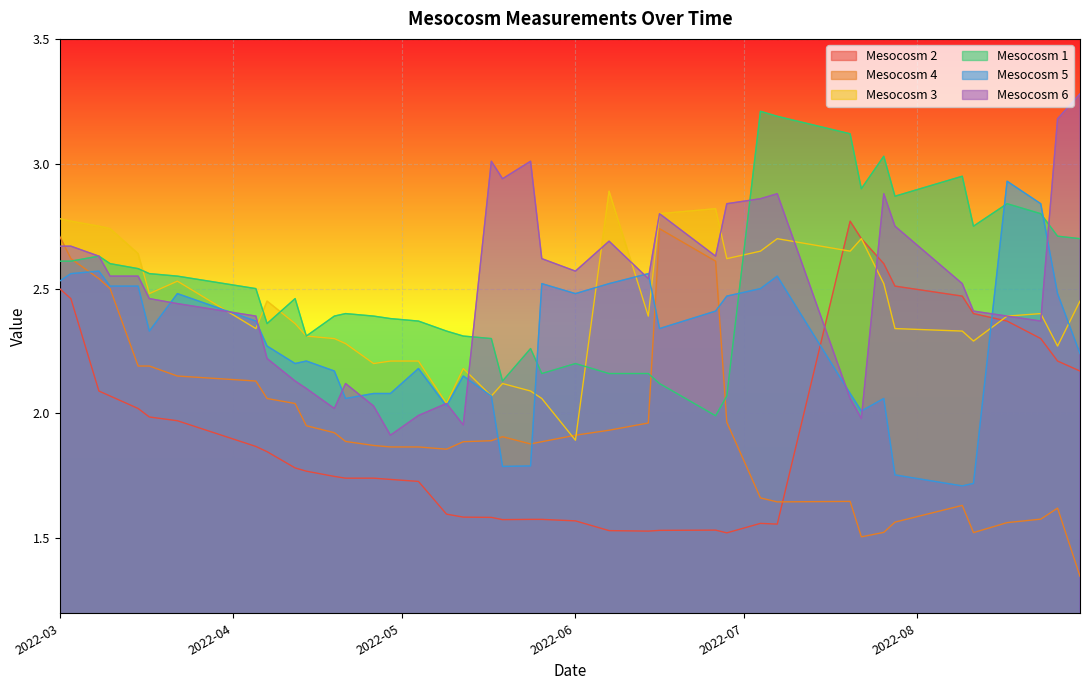

What are all the series names shown in the legend?

Mesocosm 2, Mesocosm 4, Mesocosm 3, Mesocosm 1, Mesocosm 5, Mesocosm 6